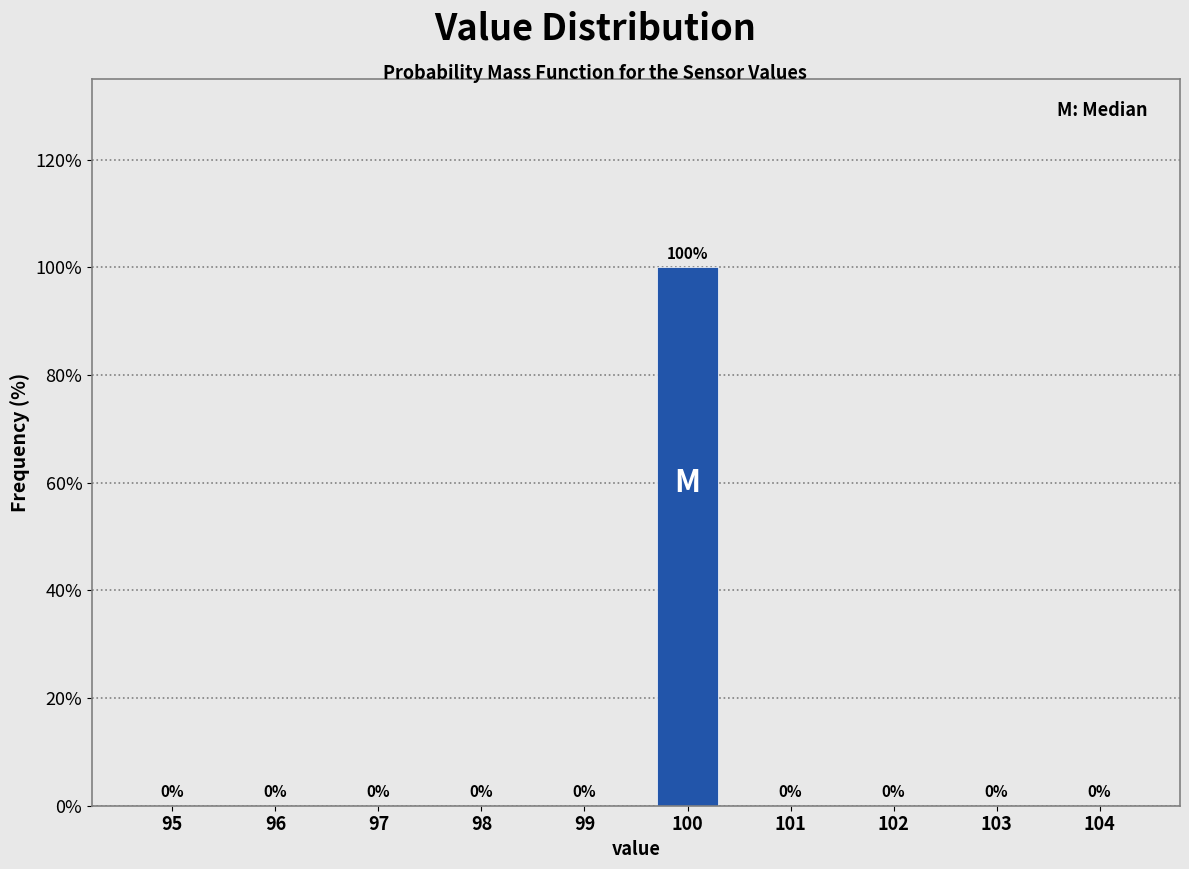

Reading right to left, extract all data points from this chart.

104=0	103=0	102=0	101=0	100=100	99=0	98=0	97=0	96=0	95=0